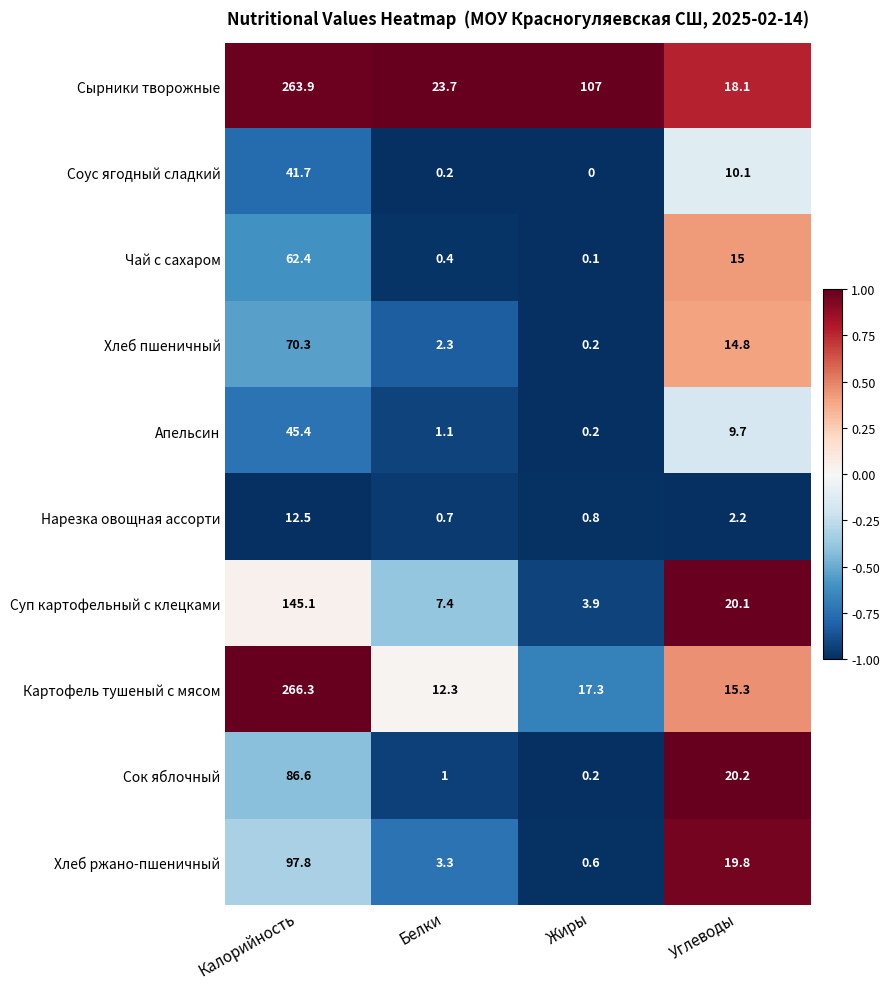

What is the minimum value shown in the chart?

0.0